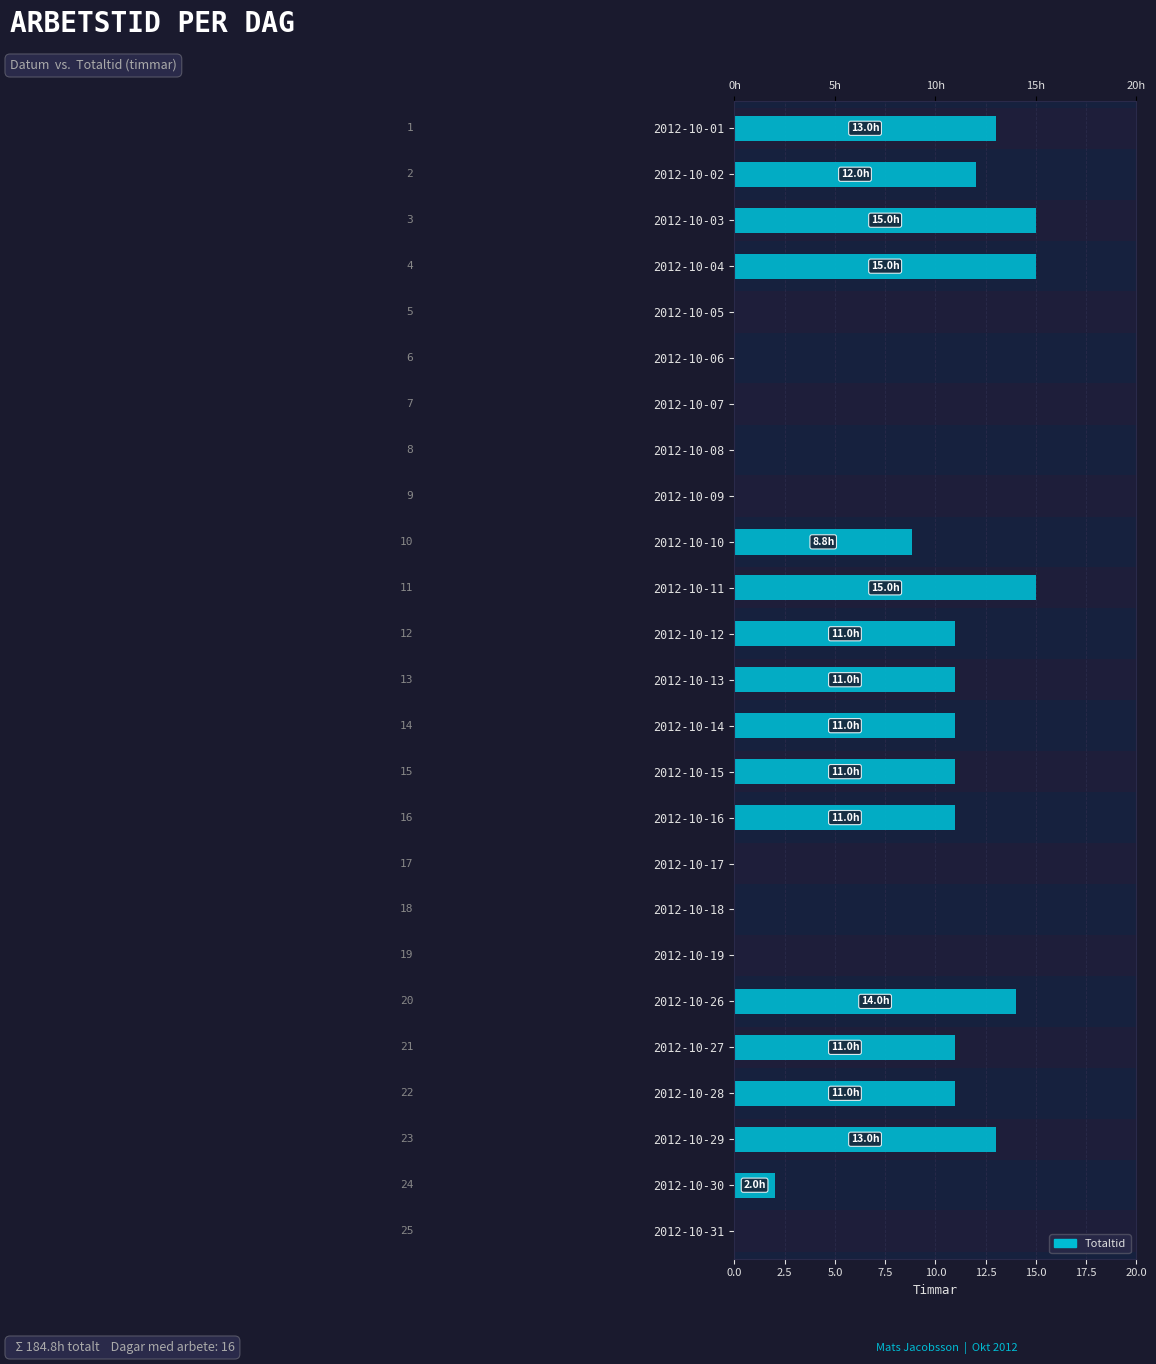

What is the change in value from 18 to 21?

+11.0